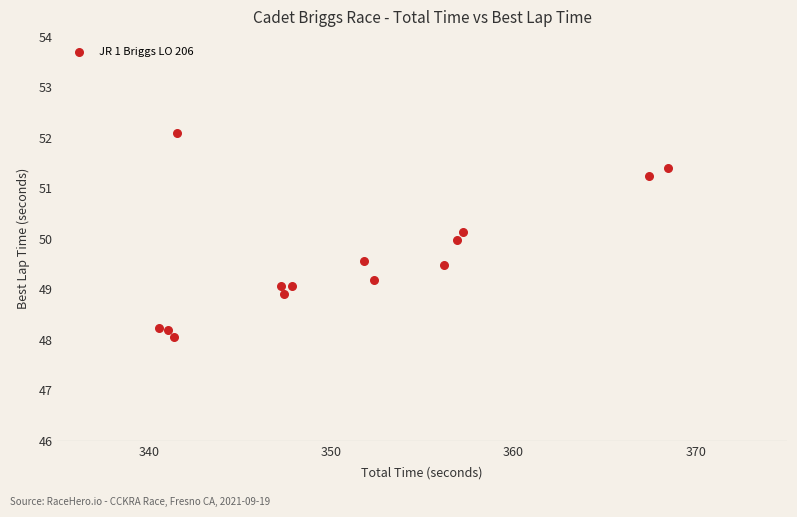

What is the range of X values (max minus min)?

27.9